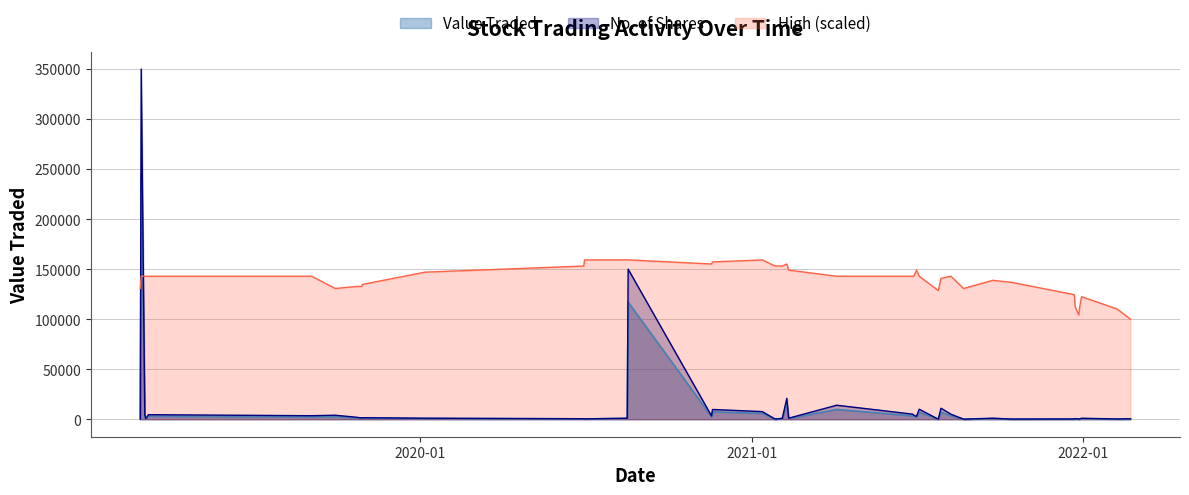

At how many categories does at least one series exceed 280066?

1